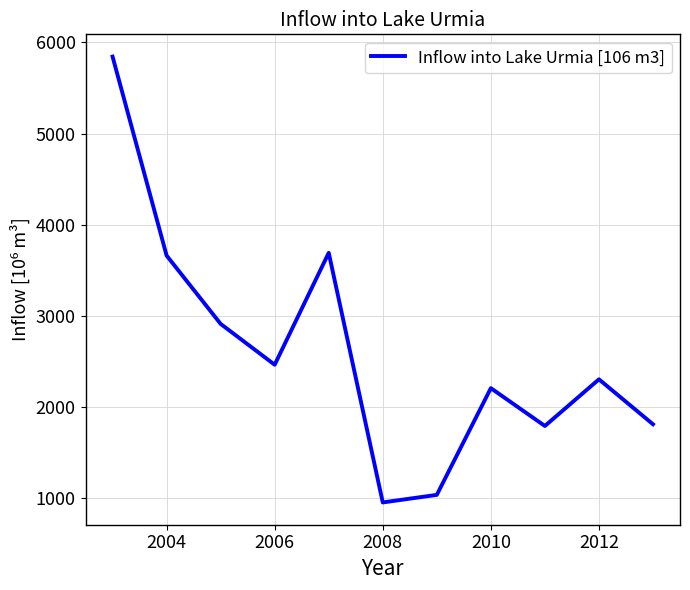

What is the smallest value displayed?

953